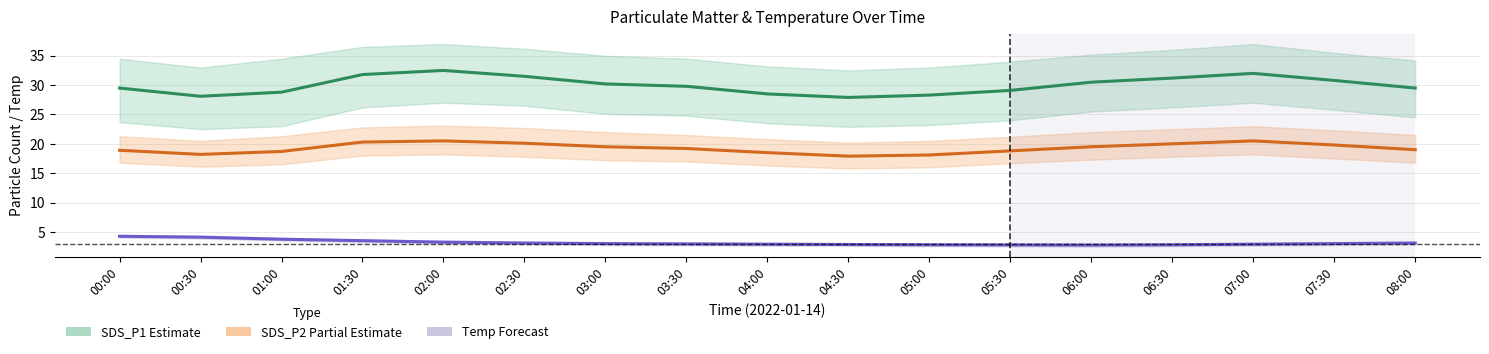

How many lines are shown in the chart?

3